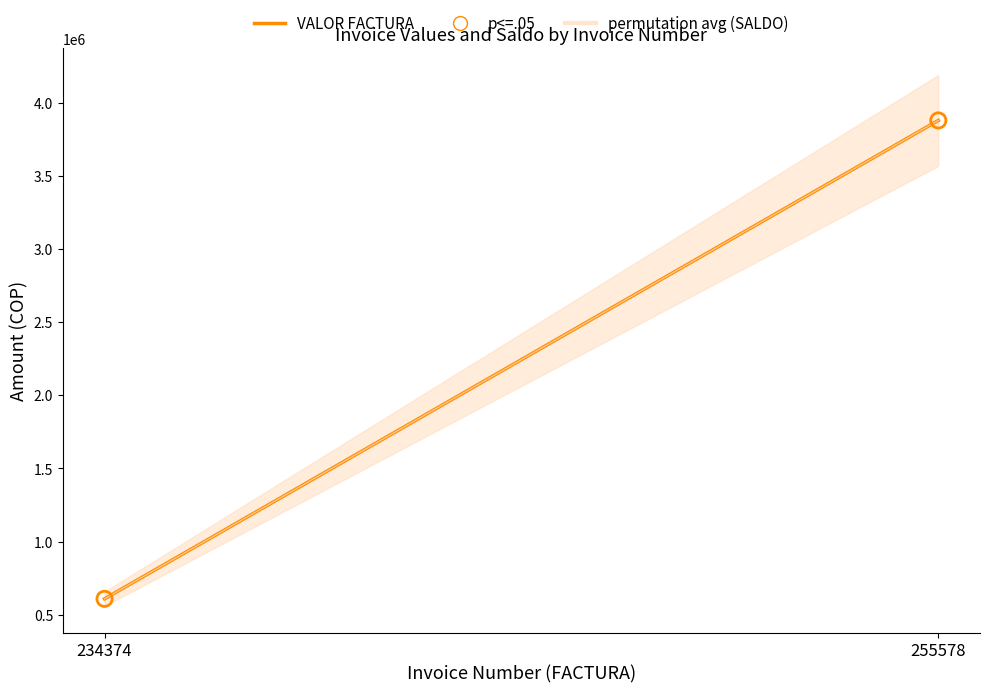

What is the range of Y values (max minus min)?

3268125